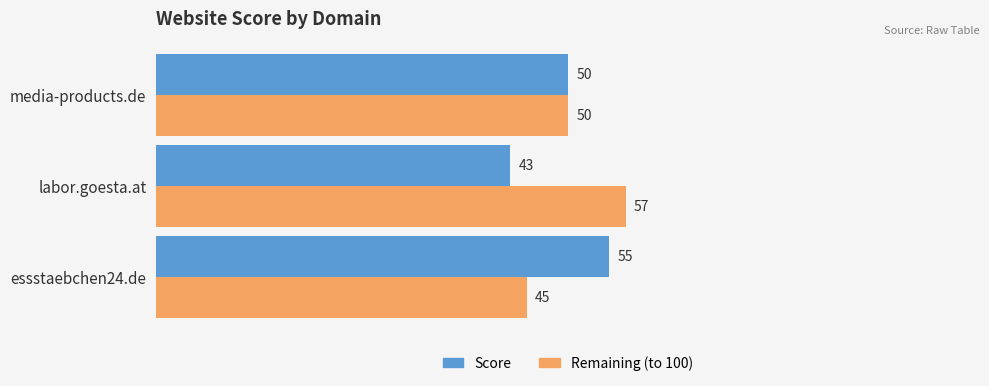

At how many categories does at least one series exceed 45?

3